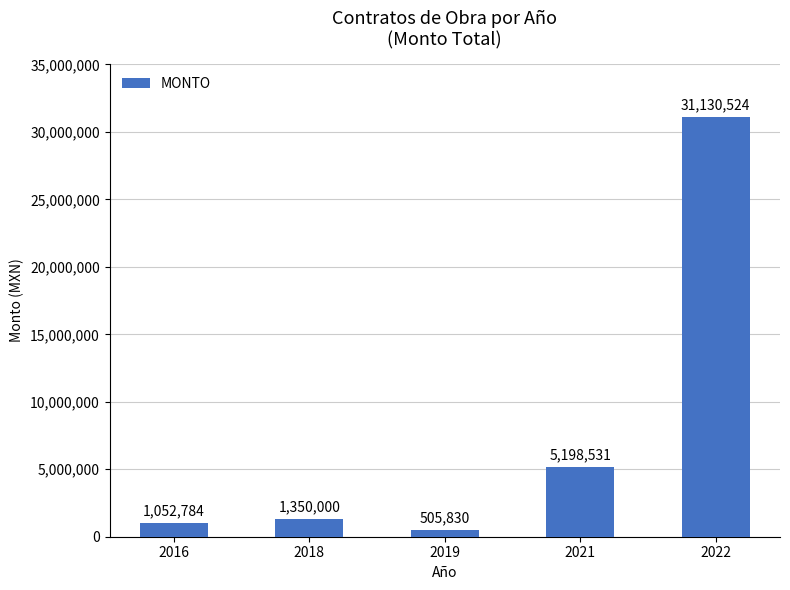

What is the ratio of the value at 2016 to the value at 2021?

0.2